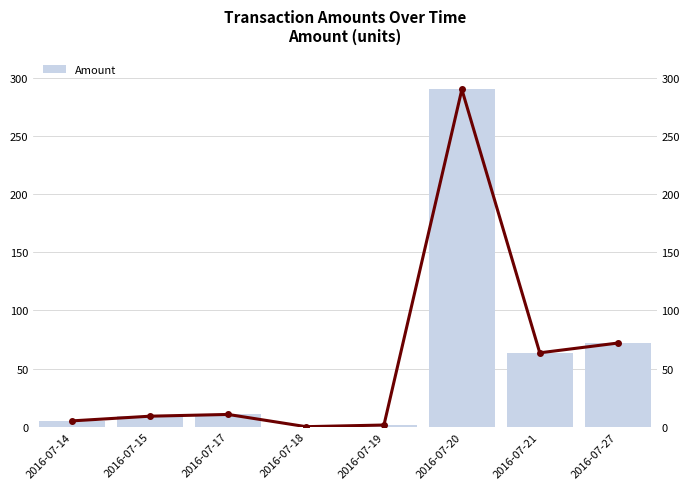

How many bars are there in total?

8